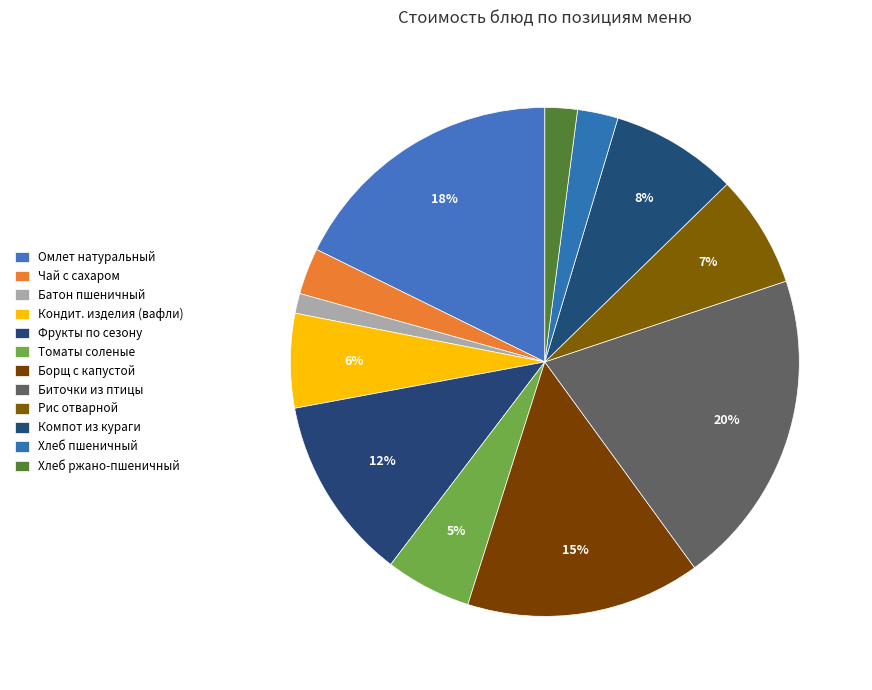

Which category has the biggest portion of the pie?

Биточки из птицы